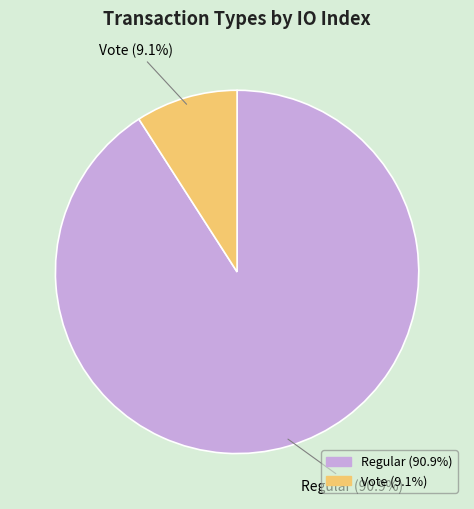

Which has a higher value, Vote (9.1%) or Regular (90.9%)?

Regular (90.9%)